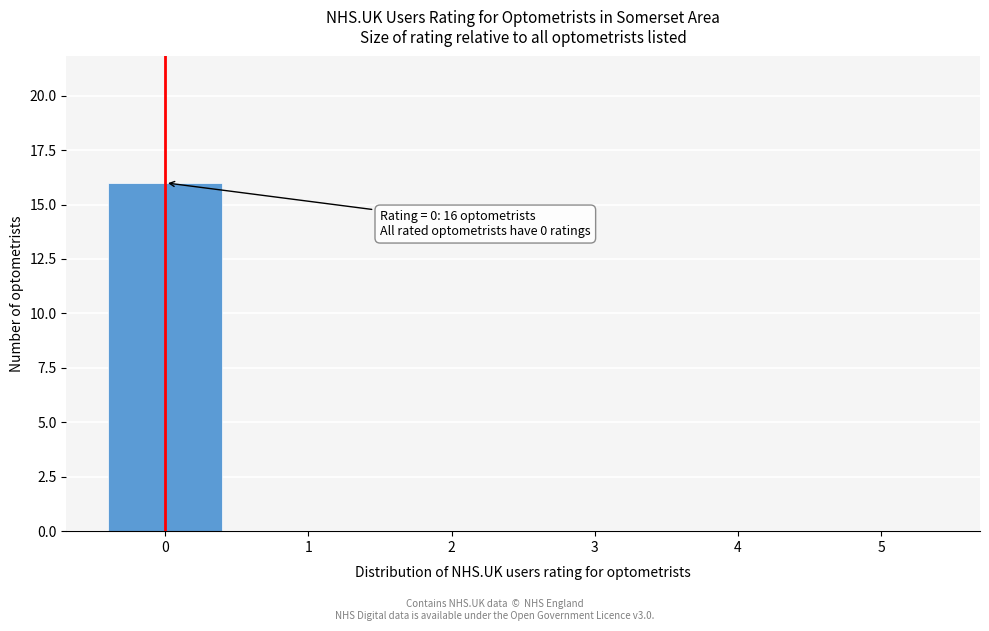

Which range on the x-axis has the tallest bar?

-0.5 to 0.5